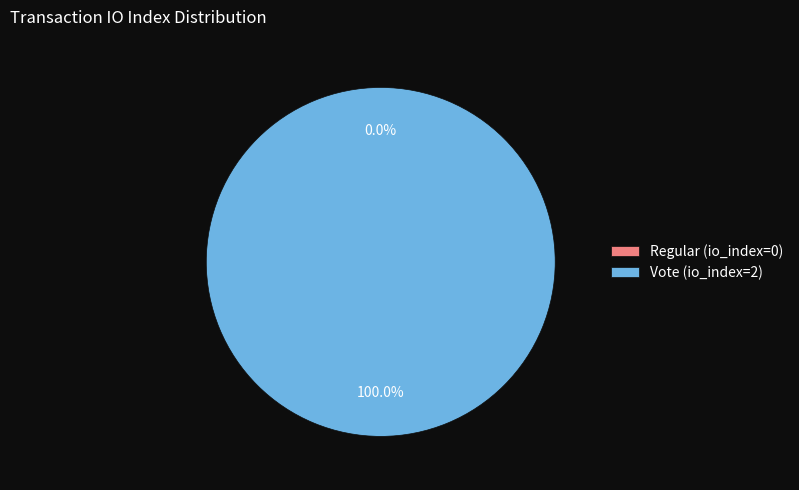

Is it true that Regular (io_index=0) is 1% of the pie?

False